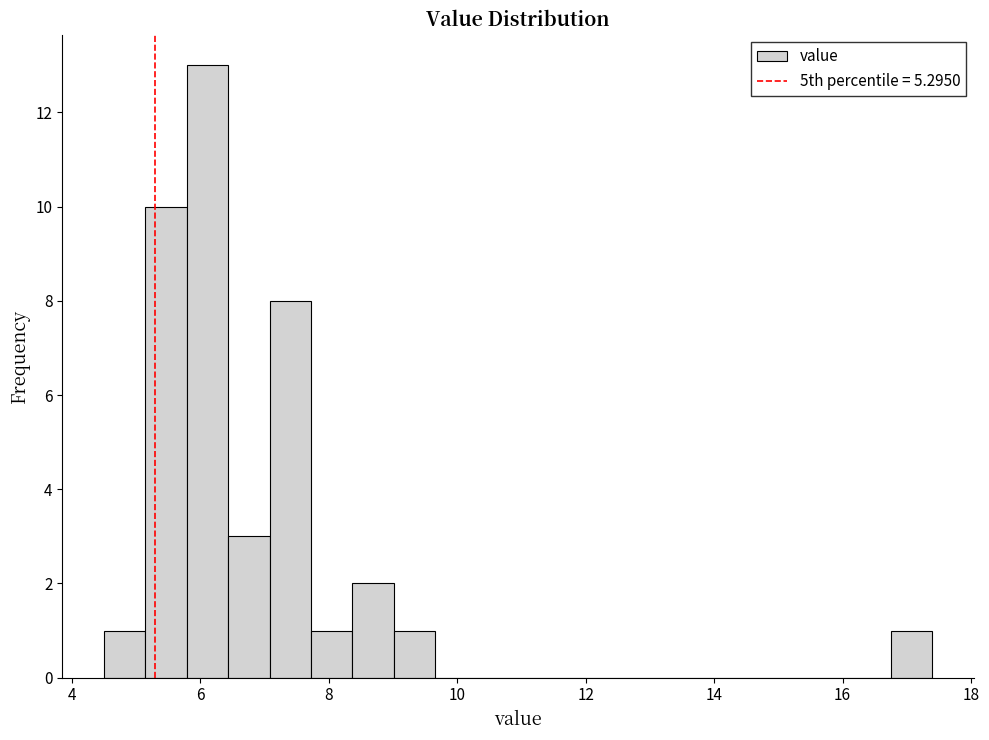

Around what value on the x-axis is the tallest bar? Give the approximate position of its centre, as read against the axis.

6.2